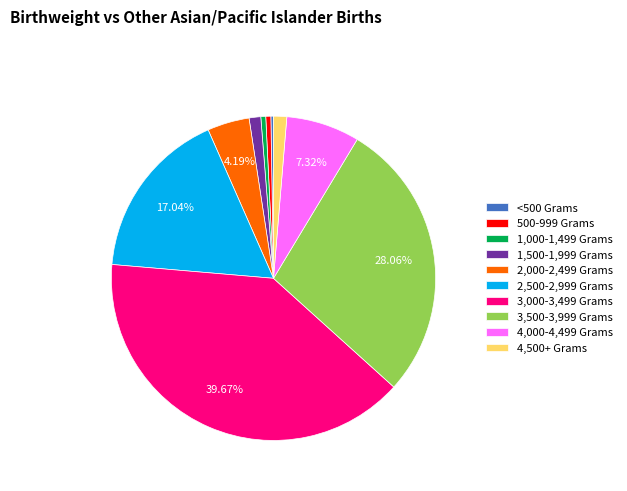

Is the sum of 1,500-1,999 Grams and 3,000-3,499 Grams greater than half?

No